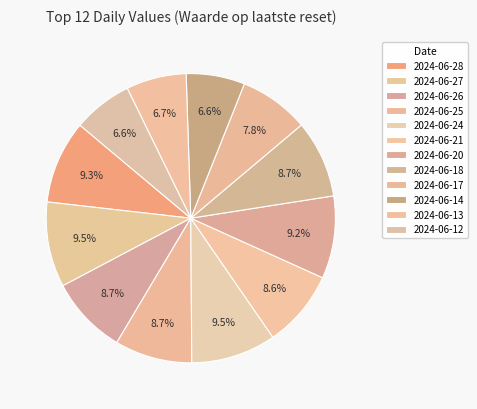

To the nearest percent, what percentage of the pie is 2024-06-24?

9%